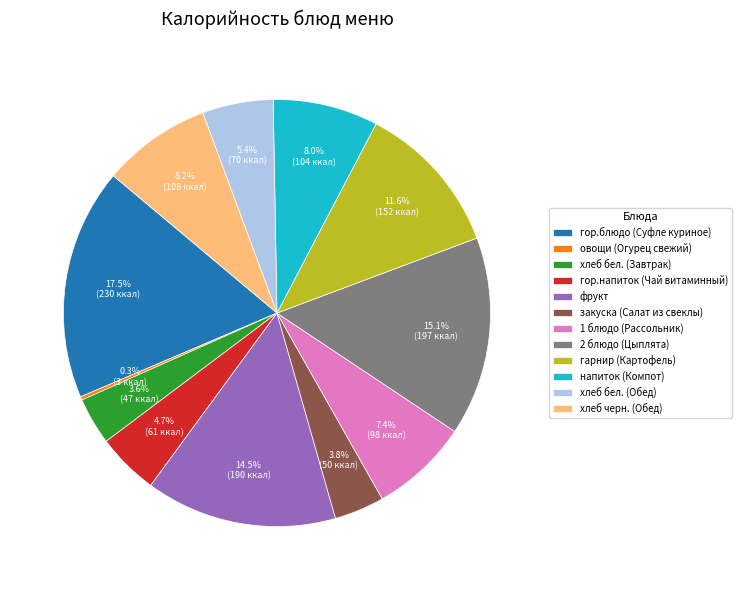

Which slice is the largest?

гор.блюдо (Суфле куриное)